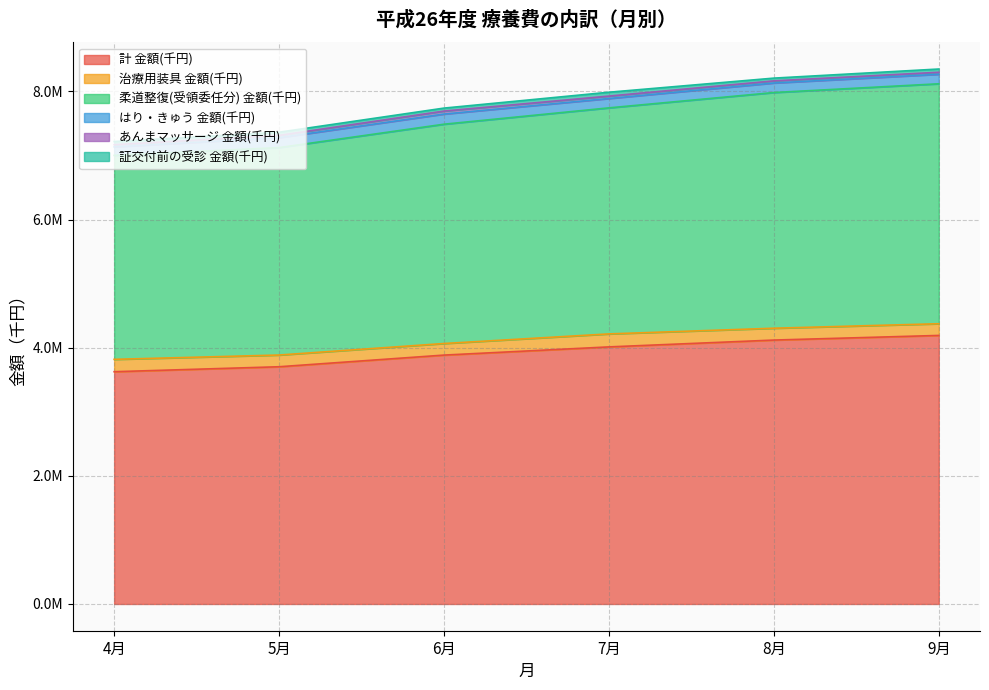

Reading left to right, transcribe all the data shown in this chart.

計 金額(千円): 4月=3625437.3	5月=3702910.4	6月=3884806.1	7月=4012762.2	8月=4119360.1	9月=4191633.1
治療用装具 金額(千円): 4月=192844.1	5月=182880.4	6月=180836.3	7月=202731.5	8月=184851.5	9月=182645.1
柔道整復(受領委任分) 金額(千円): 4月=3183912.3	5月=3237879.9	6月=3423206.0	7月=3528319.2	8月=3678858.8	9月=3745431.3
はり・きゅう 金額(千円): 4月=132498.5	5月=154379.0	6月=158335.5	7月=145981.6	8月=148842.2	9月=148399.3
あんまマッサージ 金額(千円): 4月=34435.5	5月=36207.9	6月=46458.5	7月=37888.6	8月=33426.4	9月=31403.7
証交付前の受診 金額(千円): 4月=48987.4	5月=49462.2	6月=46582.8	7月=60263.5	8月=42797.8	9月=50602.7